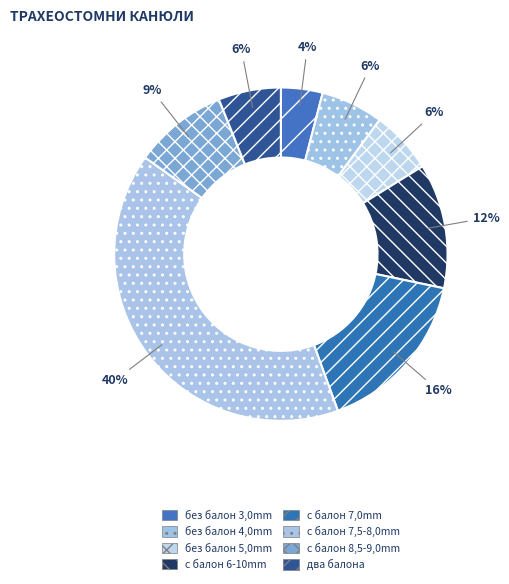

Which category has the biggest portion of the pie?

с балон 7,5-8,0mm